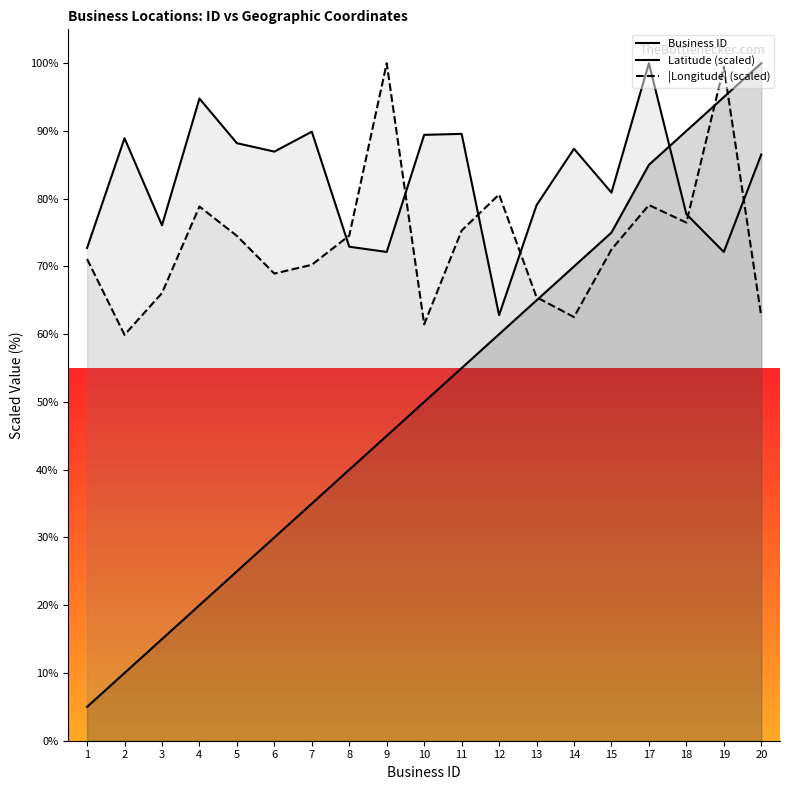

What are all the series names shown in the legend?

Business ID, Latitude (scaled), |Longitude| (scaled)